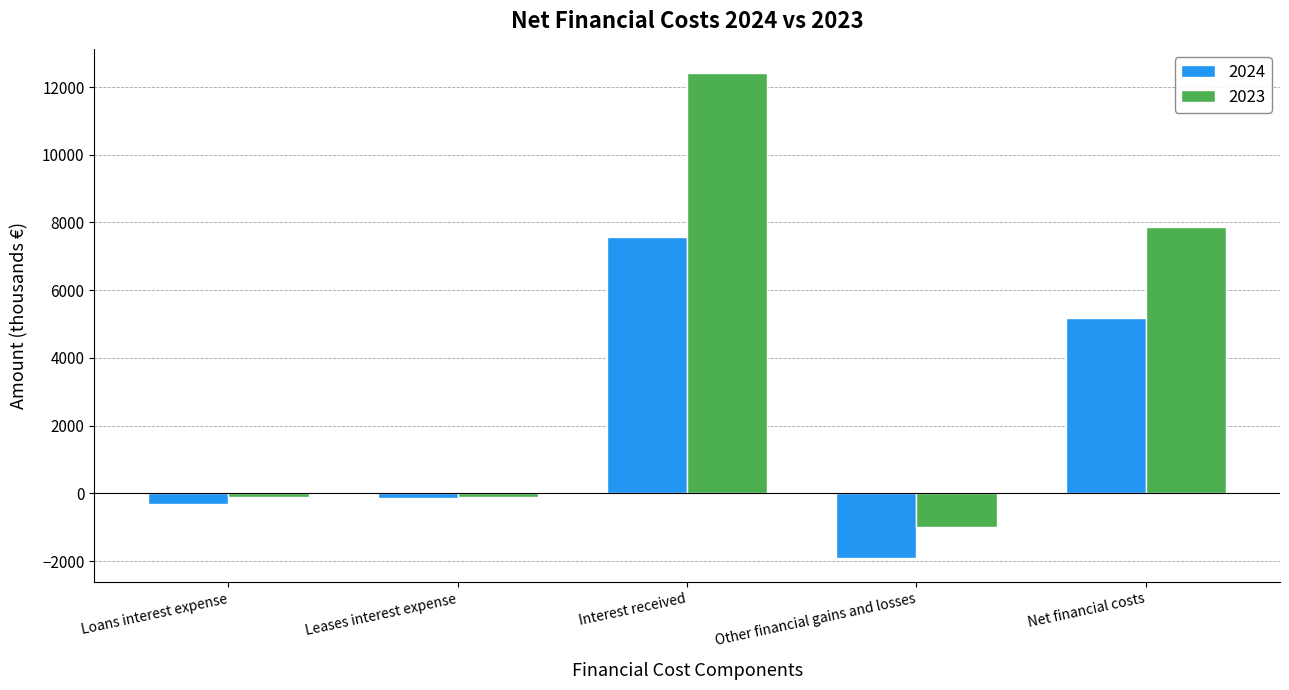

How many series are shown in this chart?

2